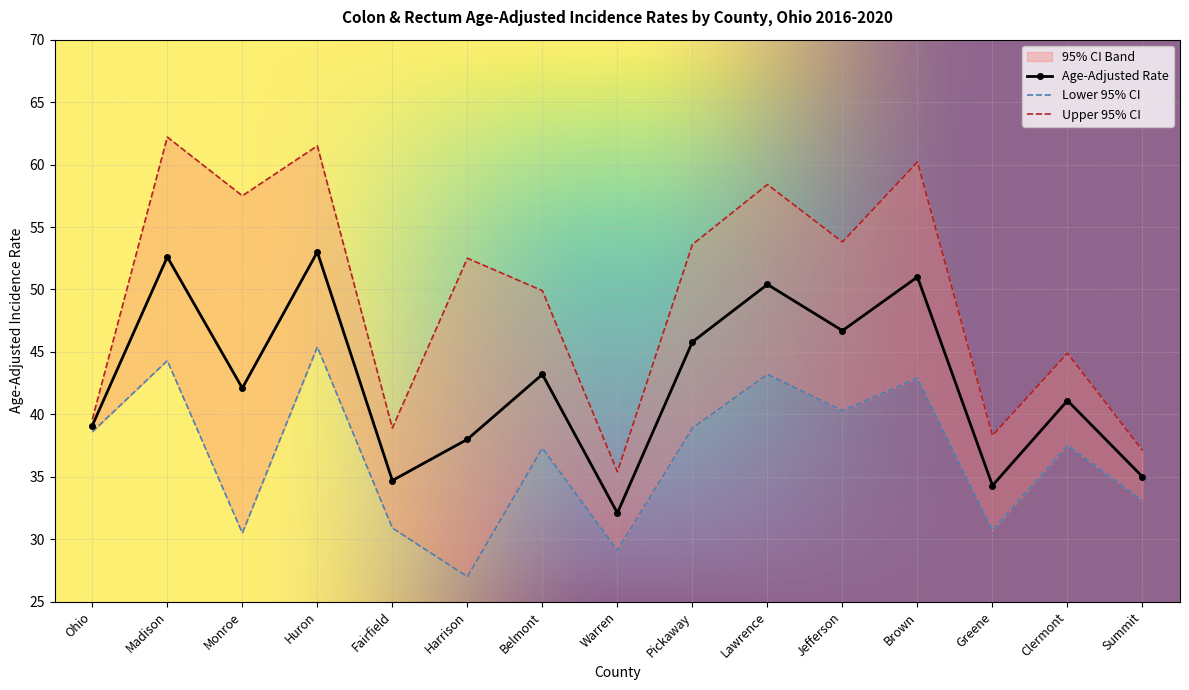

True or false: Lower 95% CI and Upper 95% CI intersect in this chart.

False